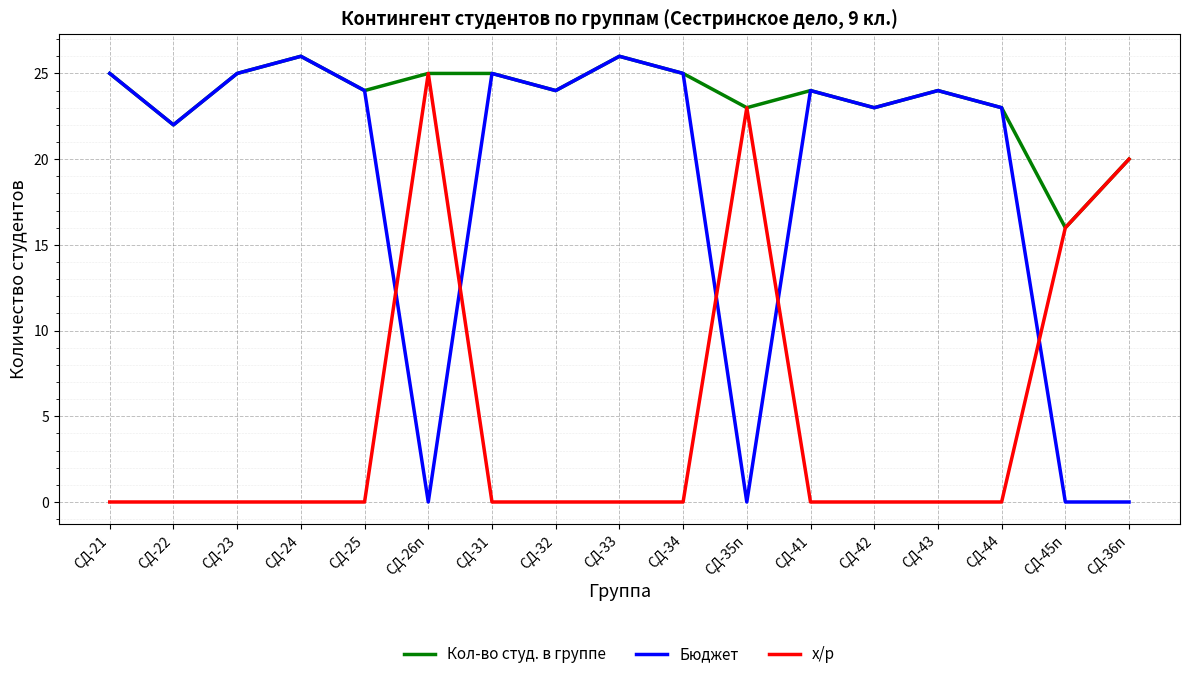

True or false: Бюджет and х/р intersect in this chart.

True